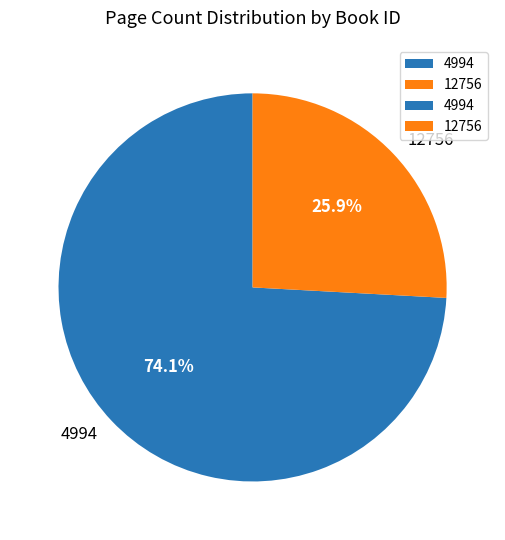

Approximately how many times larger is the value at 12756 compared to 4994?

0.3